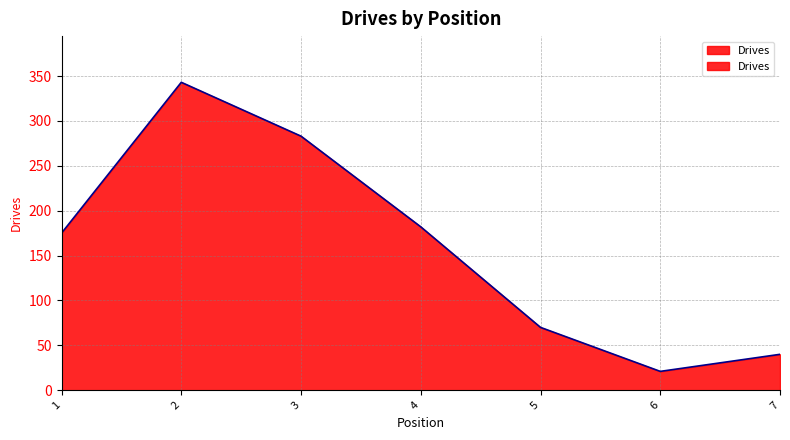

What is the value of the 6th point from the left?

21